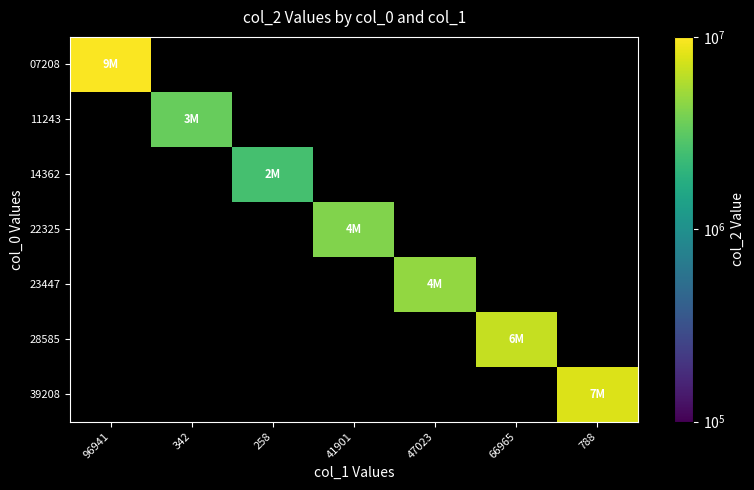

At how many categories does at least one series exceed 5096656?

3